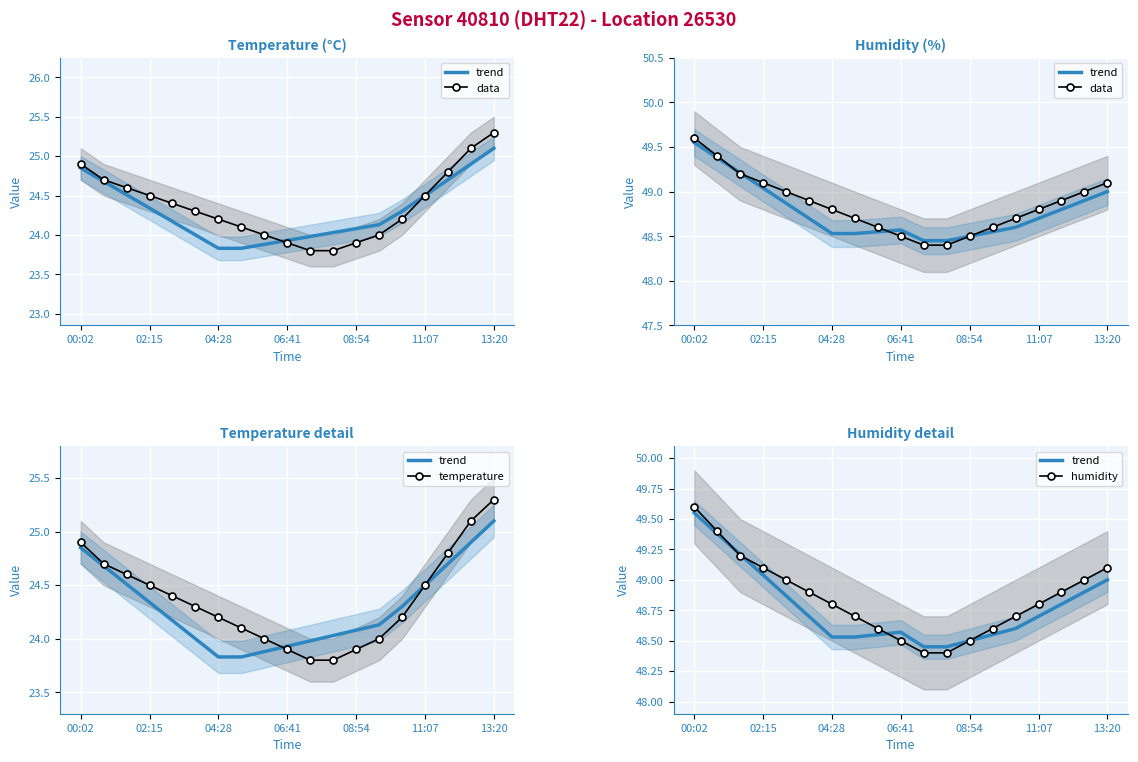

True or false: temperature has more than 0 points higher than both neighbors.

False